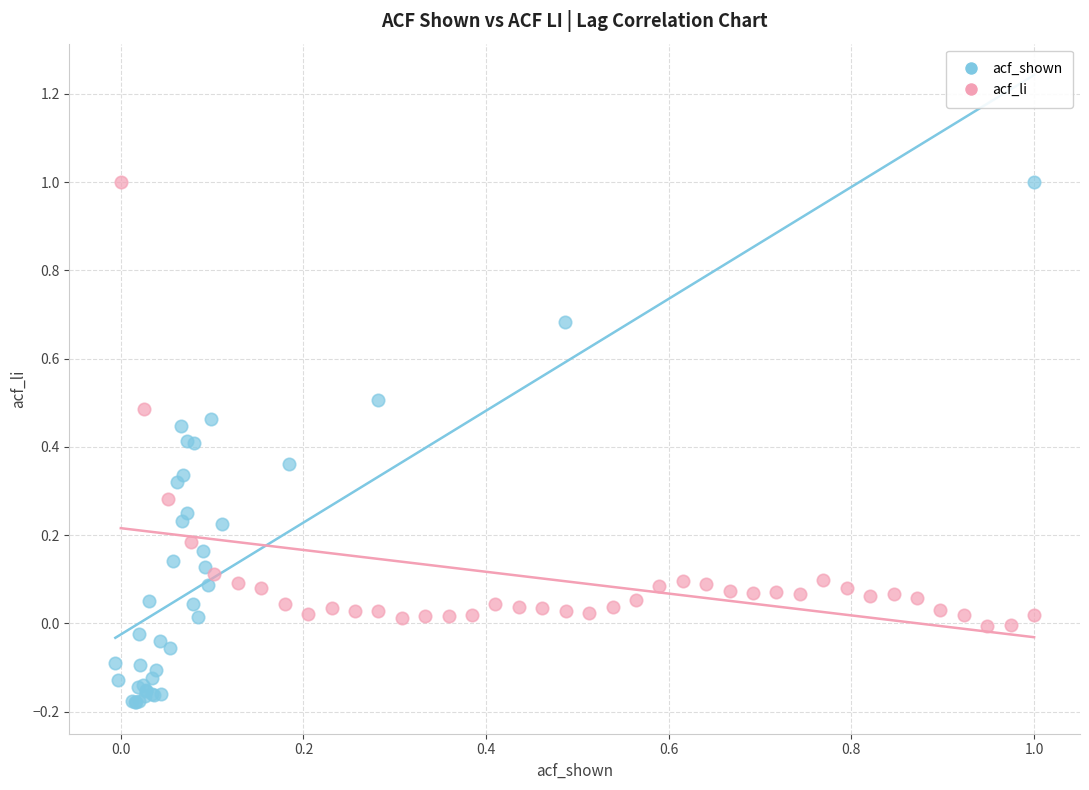

Which series contains the lowest Y value?

acf_shown